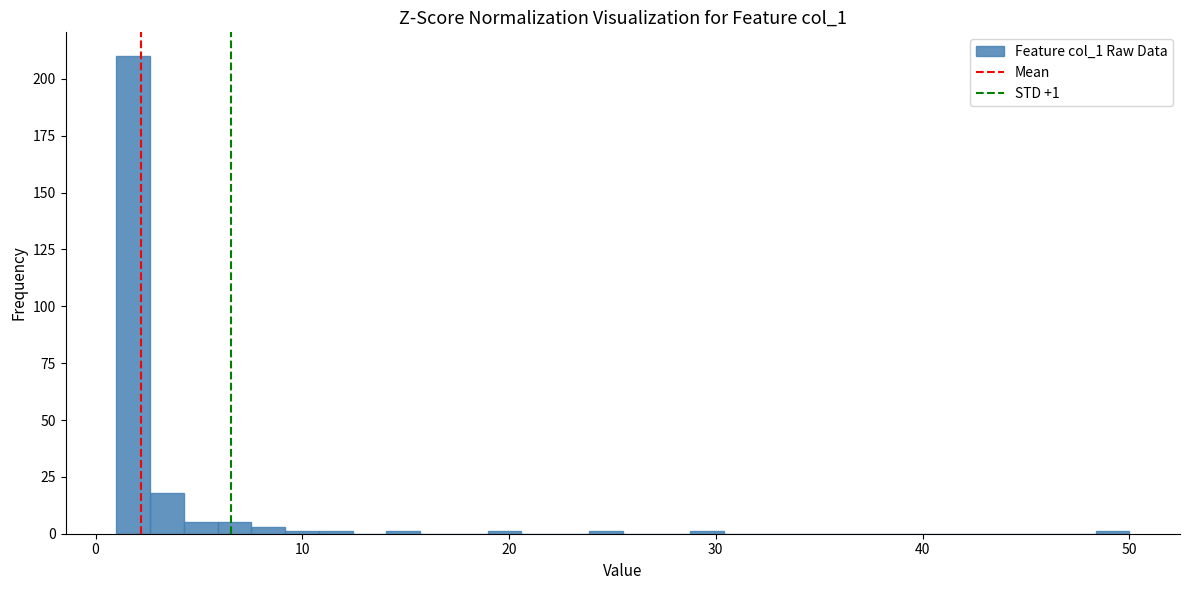

Around what value on the x-axis is the tallest bar? Give the approximate position of its centre, as read against the axis.

2